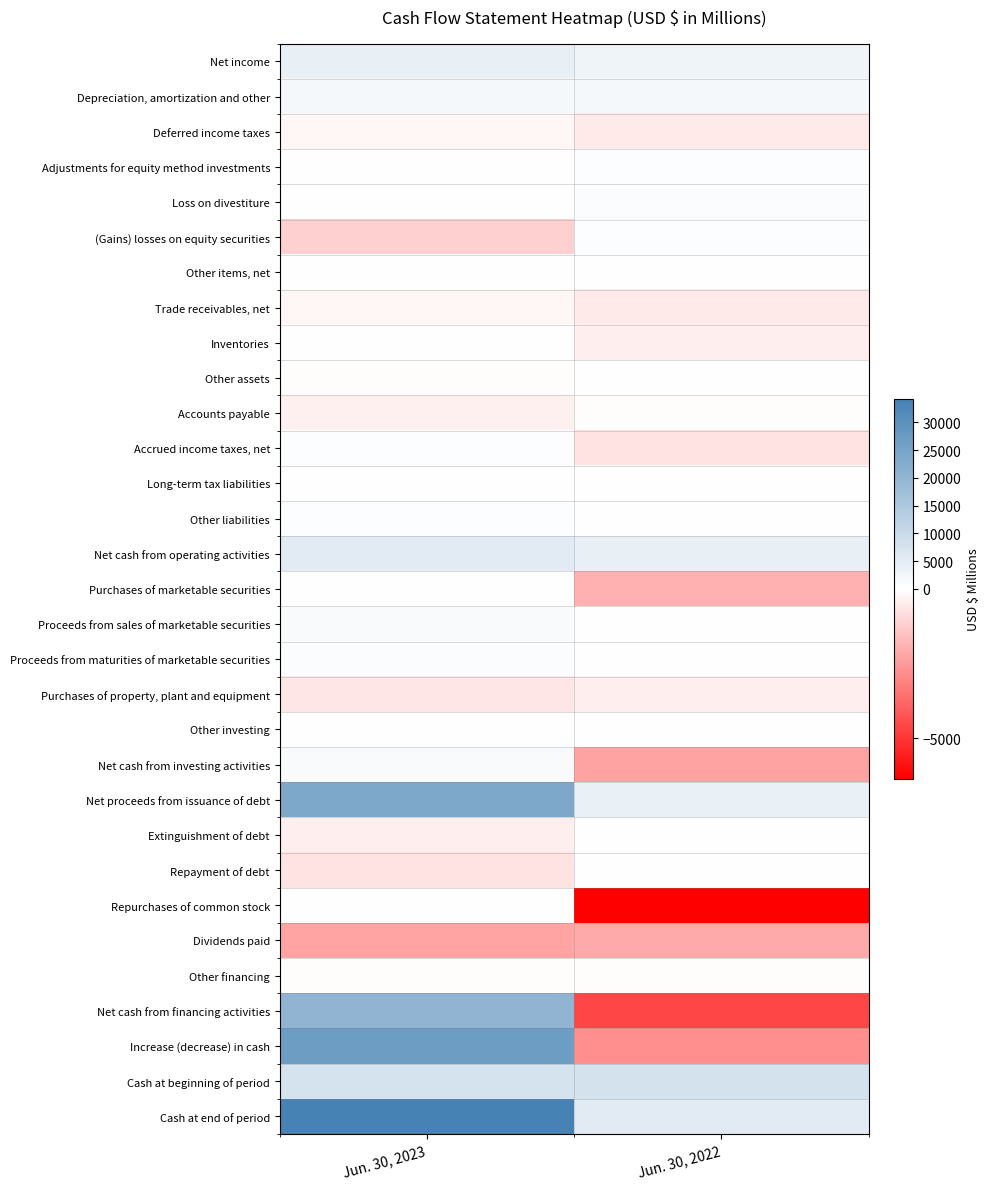

What is the spread (max minus min) of values at Jun. 30, 2022?

14349